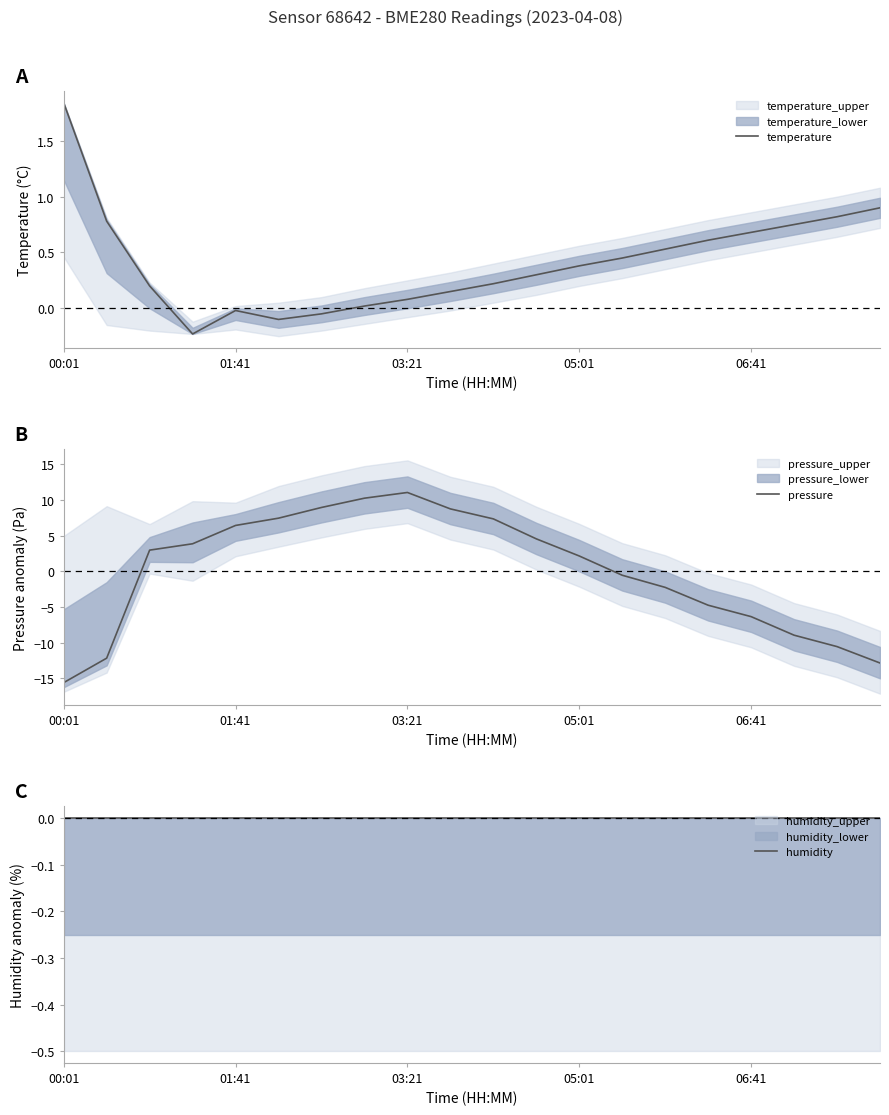

Does the chart have visible grid lines?

No